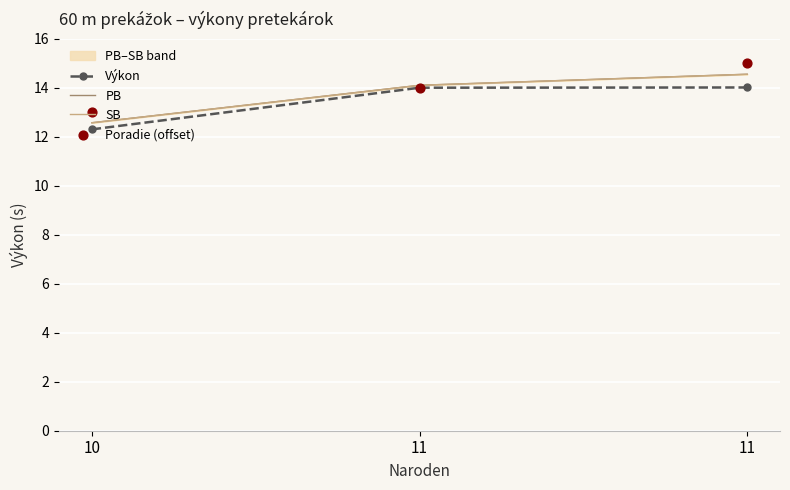

What is the total value across all series at 10?

37.4